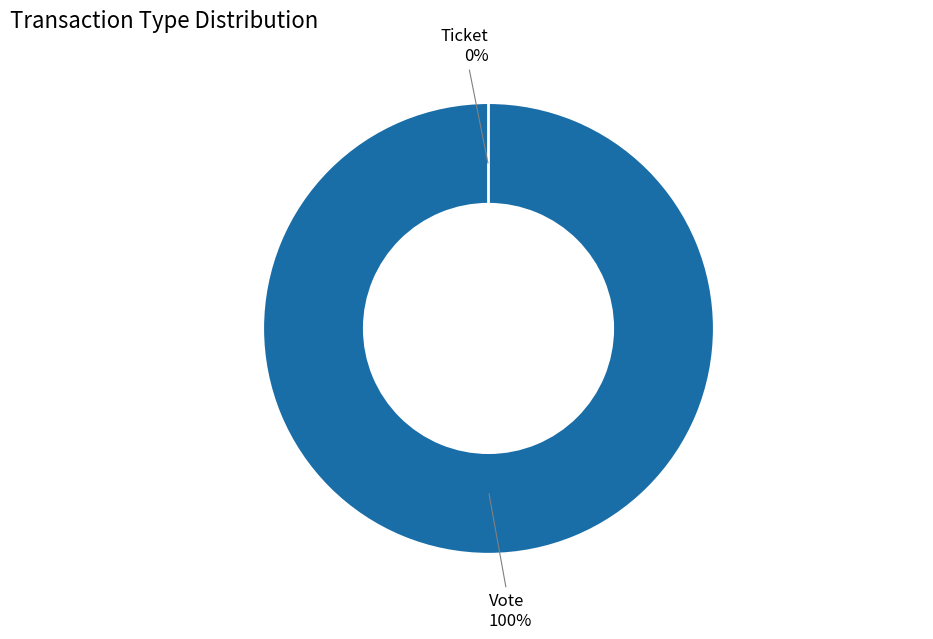

Count the number of slices in the pie.

2